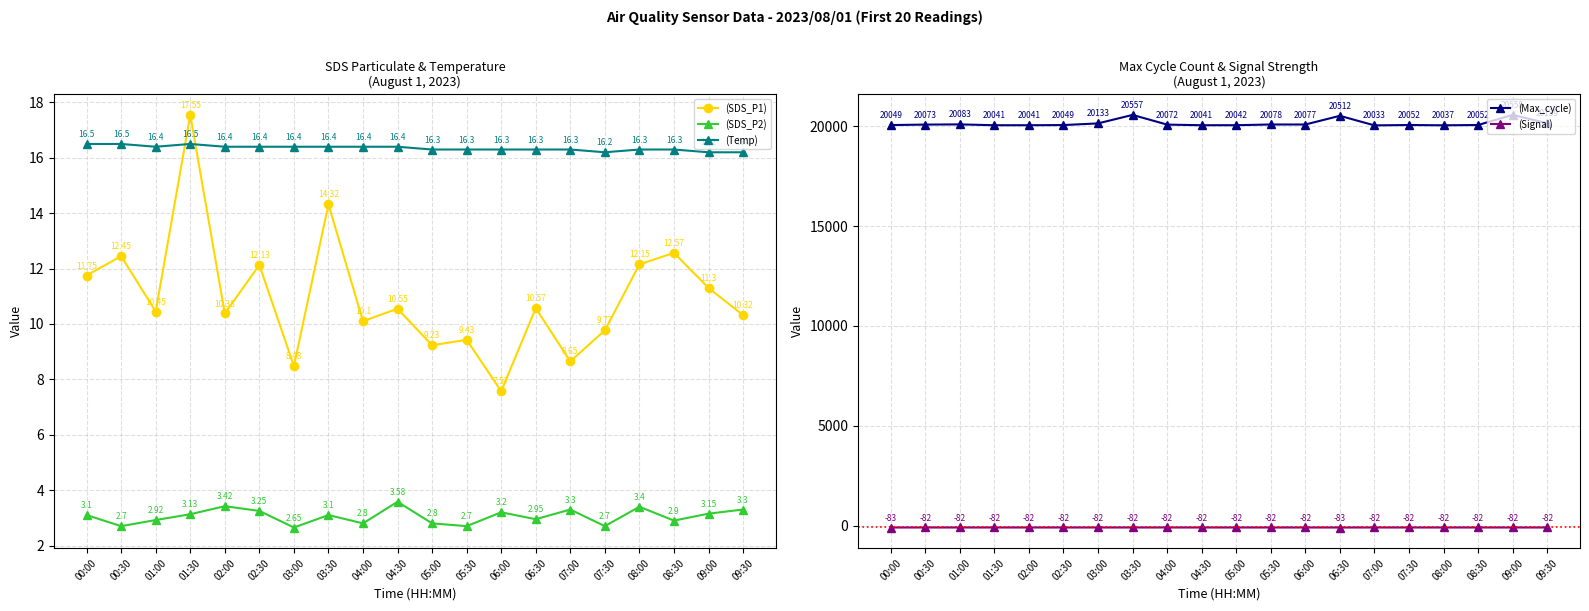

At which label does (Max_cycle) reach its peak?

09:00